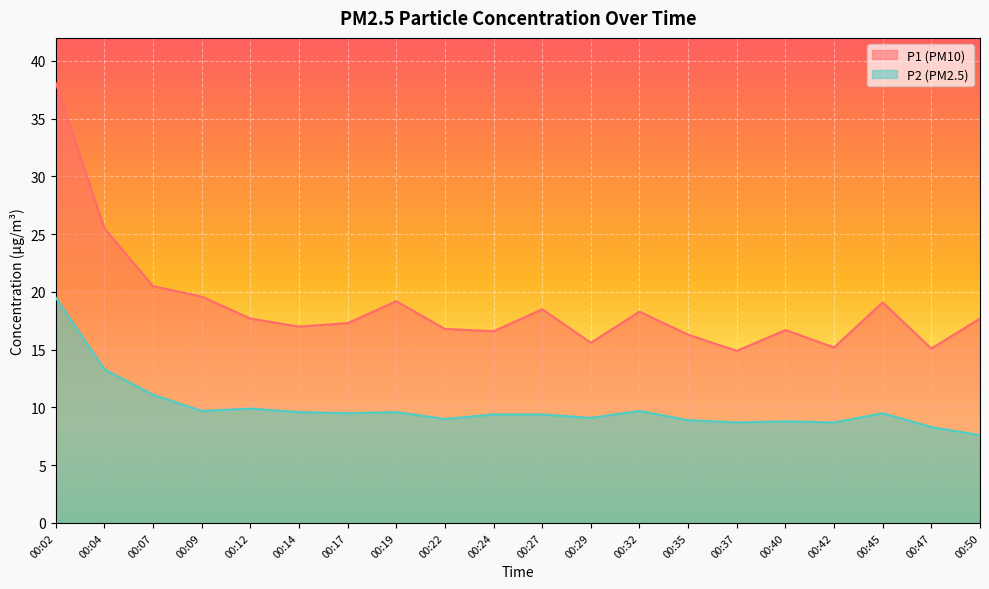

What are all the series names shown in the legend?

P1 (PM10), P2 (PM2.5)